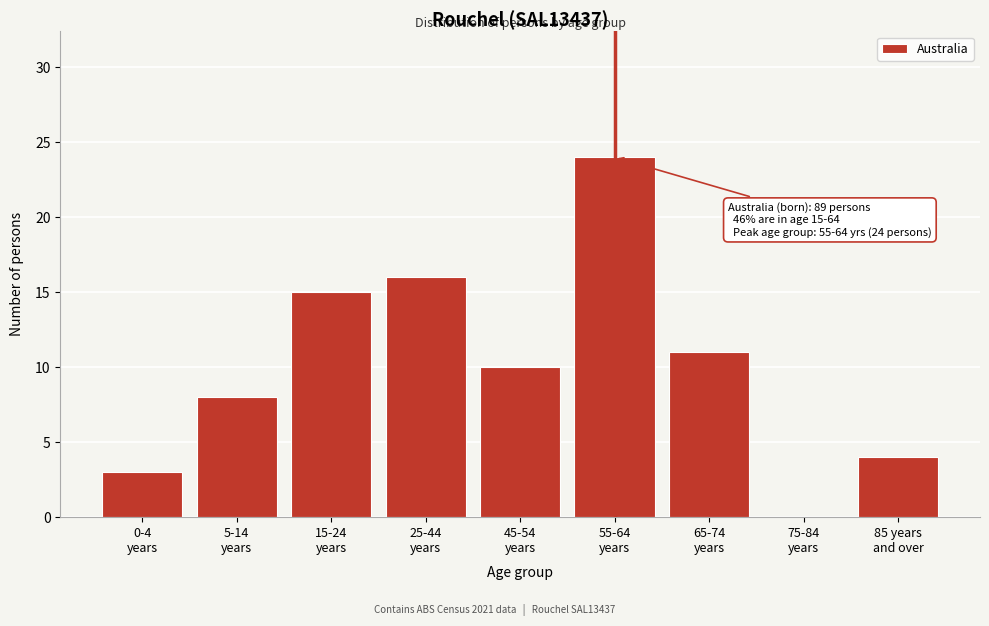

What is the sum of all values?

91